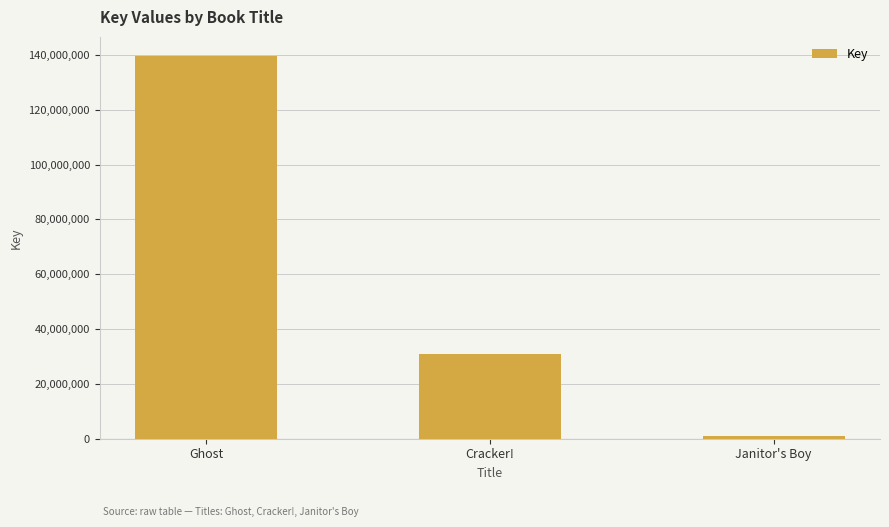

What is the change in value from Ghost to Janitor's Boy?

-138487390